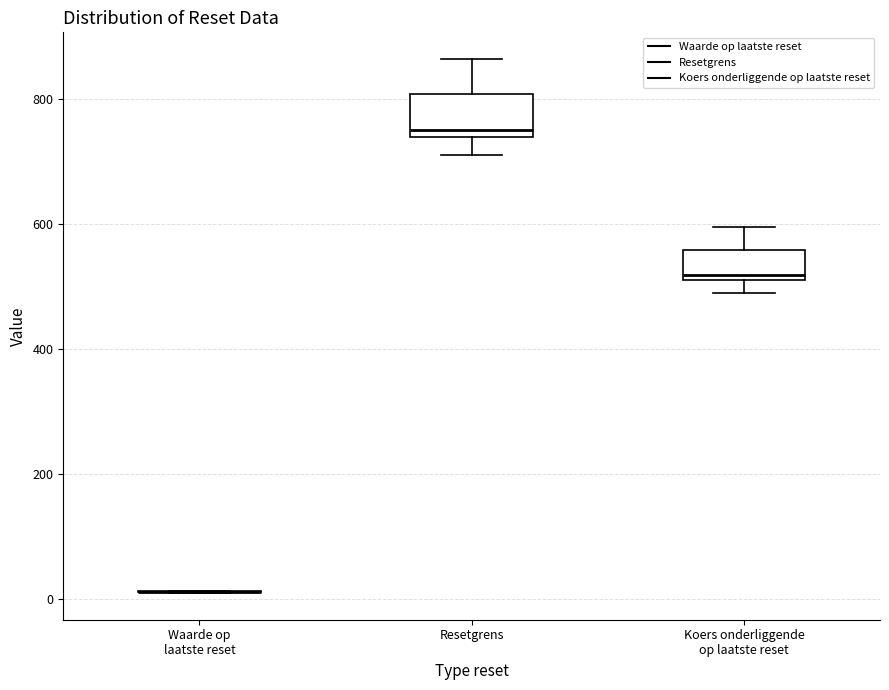

Comparing the boxes themselves (not the whiskers), which one is the tallest?

Resetgrens